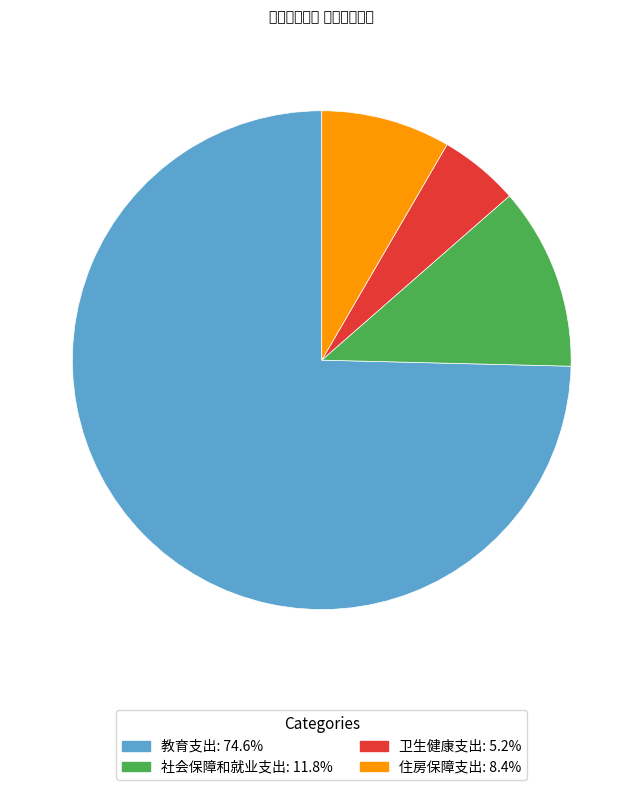

True or false: 社会保障和就业支出 accounts for 20% of the total.

False